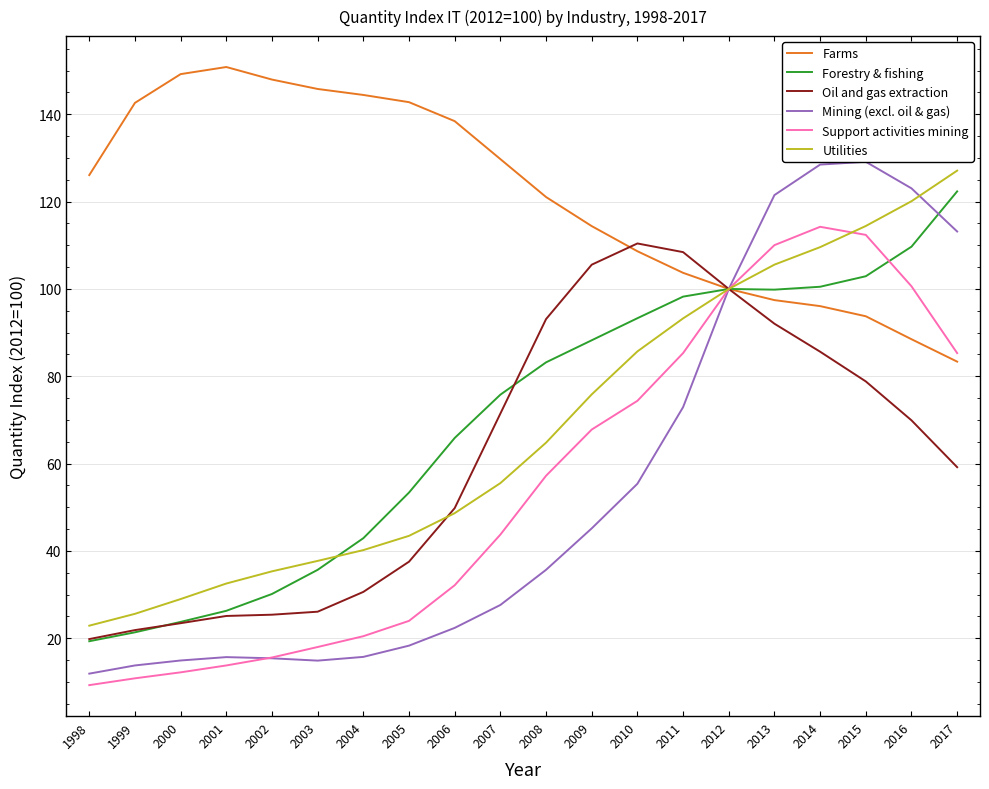

What is the maximum value for Oil and gas extraction?

110.4